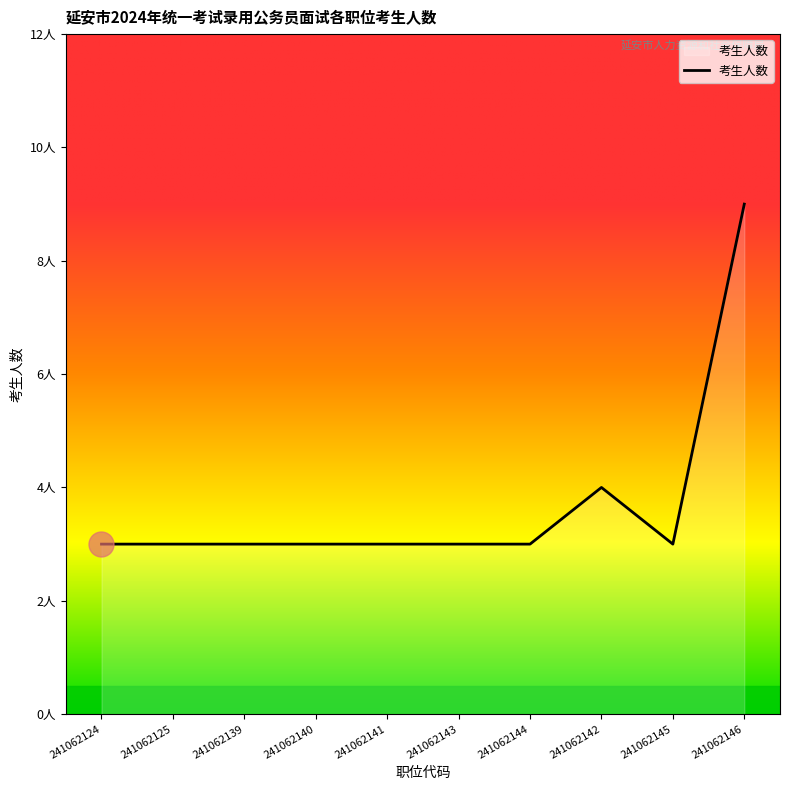

True or false: the data shows 2 at 241062140.

False